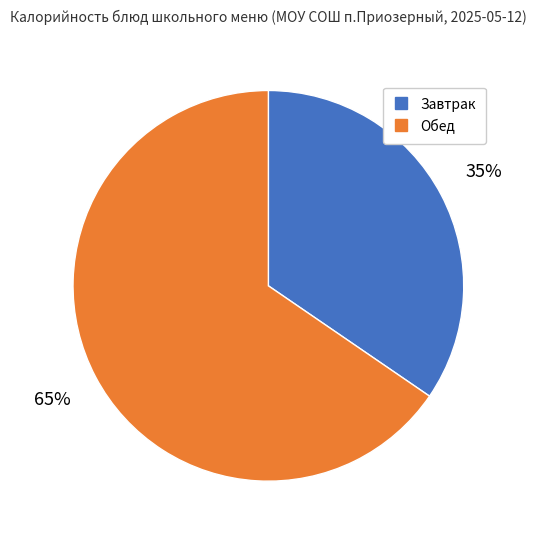

To the nearest percent, what is the average slice percentage?

50%